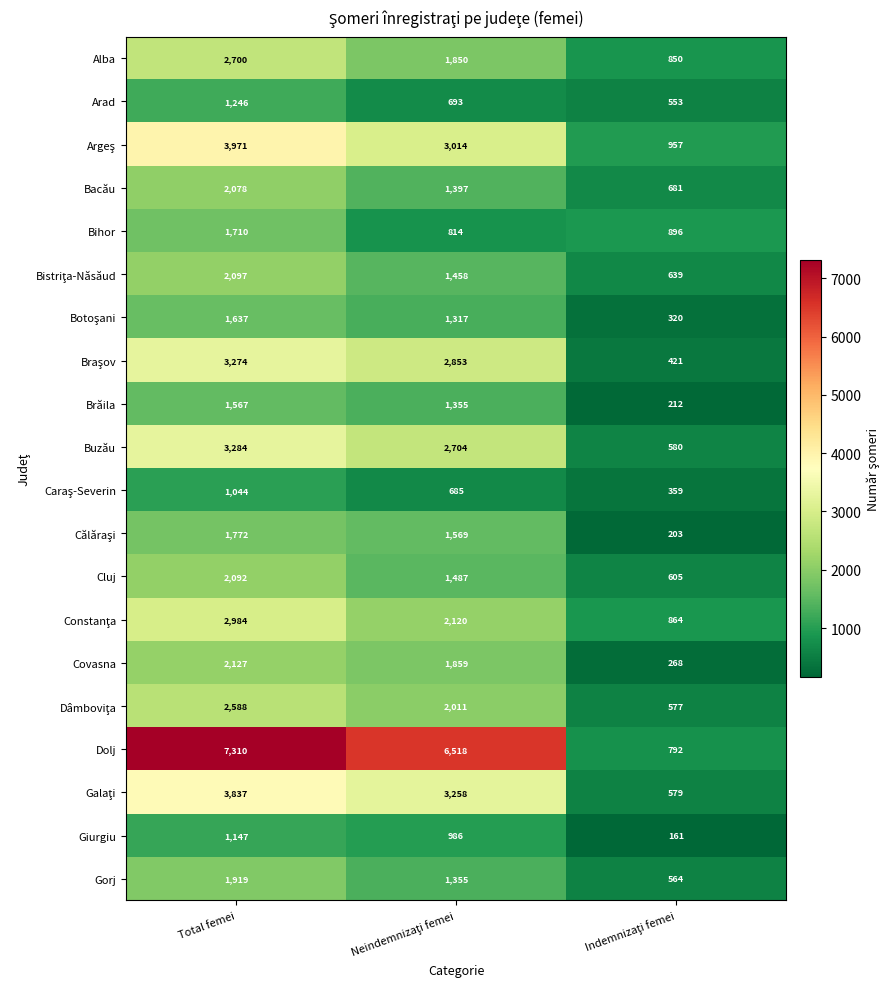

True or false: Buzău has a value of 687 at Total femei.

False